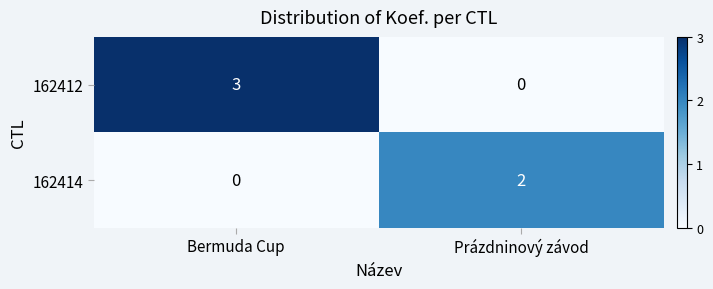

What is the maximum value shown in the chart?

3